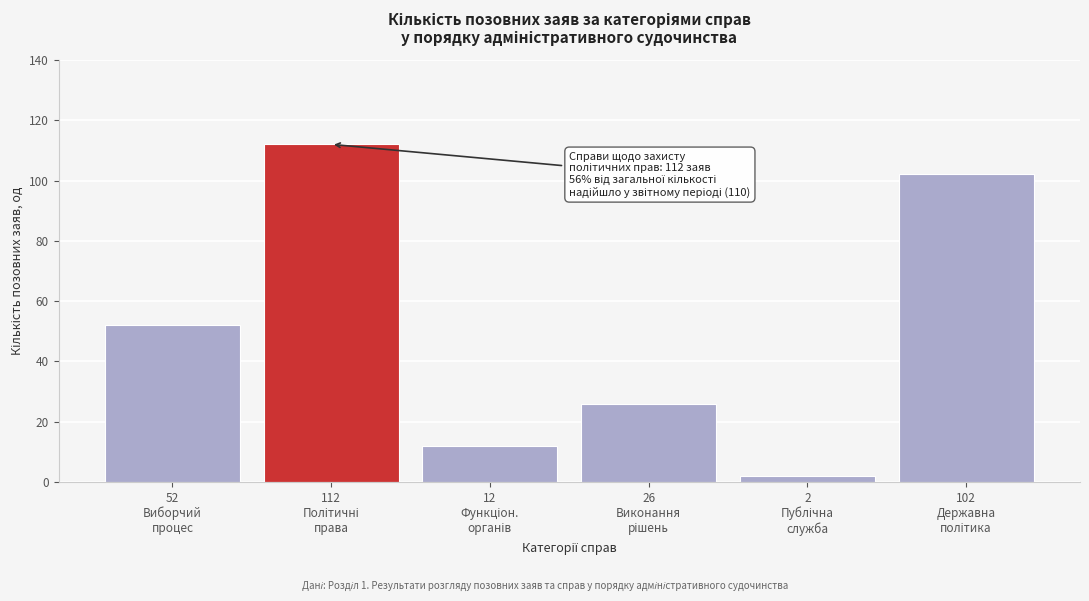

Reading left to right, extract all data points from this chart.

52	112	12	26	2	102